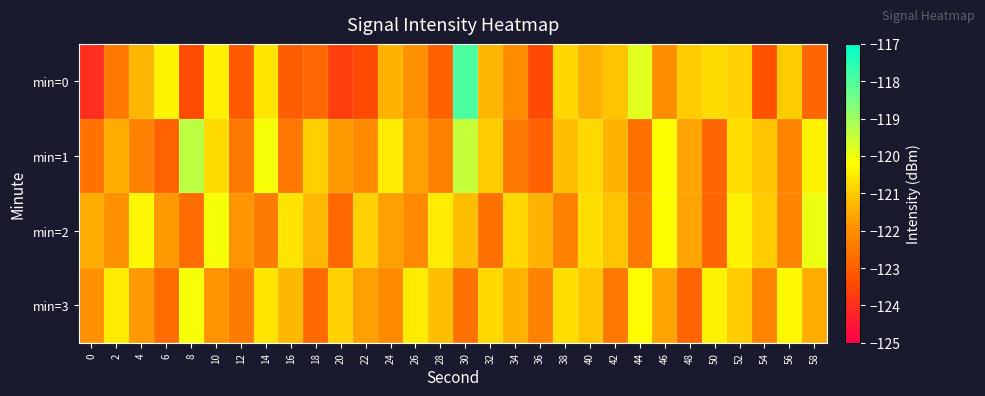

Reading right to left, what are all the values shown in this chart?

min=0: 58=-122.8	56=-121.0	54=-123.3	52=-120.9	50=-120.8	48=-121.0	46=-122.1	44=-119.8	42=-121.1	40=-121.4	38=-120.8	36=-123.5	34=-122.1	32=-121.3	30=-117.9	28=-123.0	26=-122.0	24=-121.4	22=-123.4	20=-123.7	18=-122.8	16=-123.0	14=-120.6	12=-123.1	10=-120.4	8=-123.4	6=-120.4	4=-121.3	2=-122.5	0=-124.0
min=1: 58=-120.4	56=-122.2	54=-121.1	52=-120.7	50=-122.9	48=-121.6	46=-120.2	44=-122.6	42=-121.4	40=-120.8	38=-121.2	36=-123.0	34=-122.5	32=-121.0	30=-119.5	28=-122.3	26=-121.7	24=-120.5	22=-122.1	20=-121.8	18=-120.9	16=-122.5	14=-120.1	12=-122.5	10=-120.8	8=-119.4	6=-122.9	4=-122.3	2=-121.5	0=-122.6
min=2: 58=-120.0	56=-122.2	54=-121.0	52=-120.4	50=-122.9	48=-121.6	46=-120.2	44=-122.5	42=-121.1	40=-120.7	38=-122.3	36=-121.4	34=-120.8	32=-122.6	30=-121.2	28=-120.5	26=-122.1	24=-121.7	22=-120.9	20=-122.8	18=-121.3	16=-120.6	14=-122.4	12=-121.9	10=-120.1	8=-122.7	6=-121.8	4=-120.3	2=-122.0	0=-121.5
min=3: 58=-121.5	56=-120.3	54=-122.2	52=-121.0	50=-120.4	48=-122.9	46=-121.6	44=-120.2	42=-122.5	40=-121.1	38=-120.7	36=-122.3	34=-121.4	32=-120.8	30=-122.6	28=-121.2	26=-120.5	24=-122.1	22=-121.7	20=-120.9	18=-122.8	16=-121.3	14=-120.6	12=-122.4	10=-121.9	8=-120.1	6=-122.7	4=-121.8	2=-120.5	0=-122.0